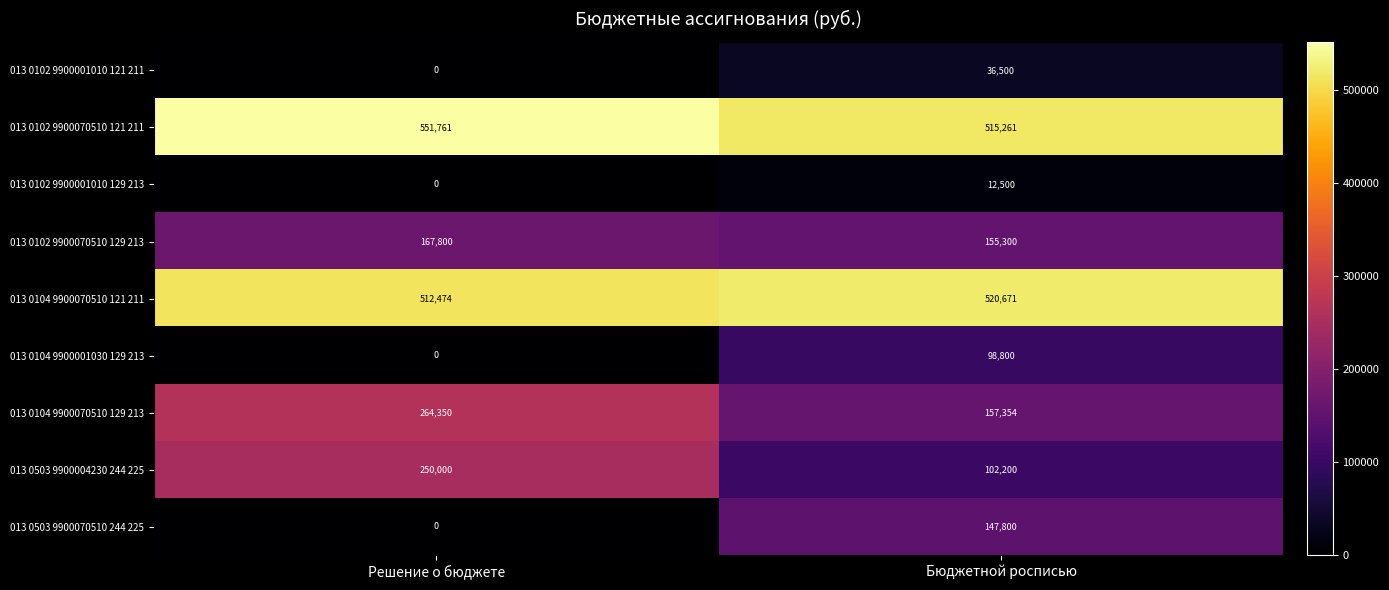

Count the number of categories in the chart.

2